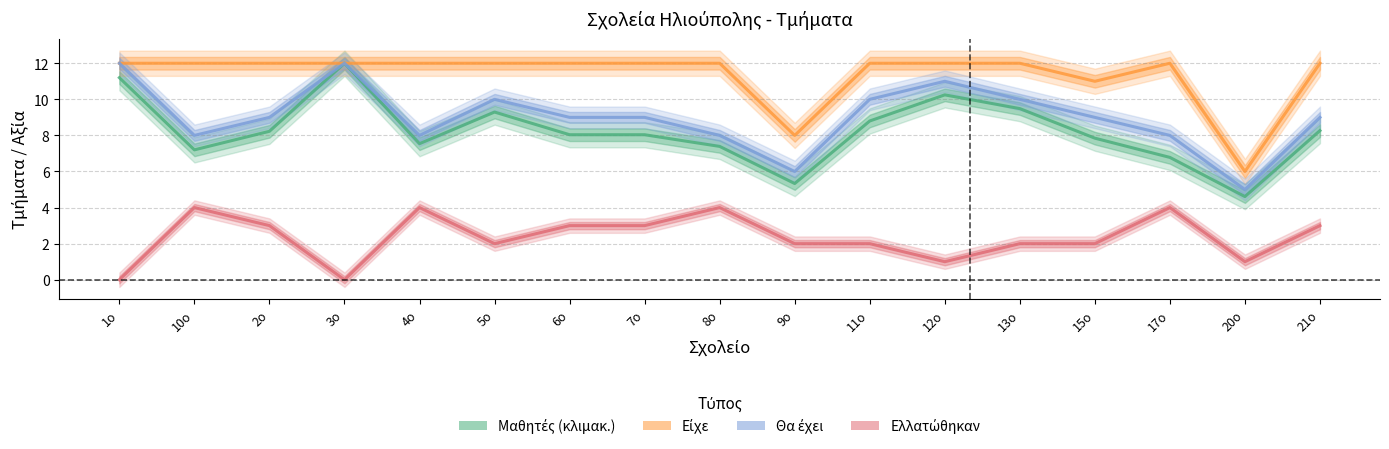

Reading right to left, list all the values displayed in this chart.

Μαθητές (κλιμακ.): 8.3	4.6	6.8	7.8	9.5	10.2	8.8	5.3	7.4	8.0	8.0	9.3	7.5	12.0	8.2	7.2	11.2
Είχε: 12.0	6.0	12.0	11.0	12.0	12.0	12.0	8.0	12.0	12.0	12.0	12.0	12.0	12.0	12.0	12.0	12.0
Θα έχει: 9.0	5.0	8.0	9.0	10.0	11.0	10.0	6.0	8.0	9.0	9.0	10.0	8.0	12.0	9.0	8.0	12.0
Ελλατώθηκαν: 3.0	1.0	4.0	2.0	2.0	1.0	2.0	2.0	4.0	3.0	3.0	2.0	4.0	0.0	3.0	4.0	0.0